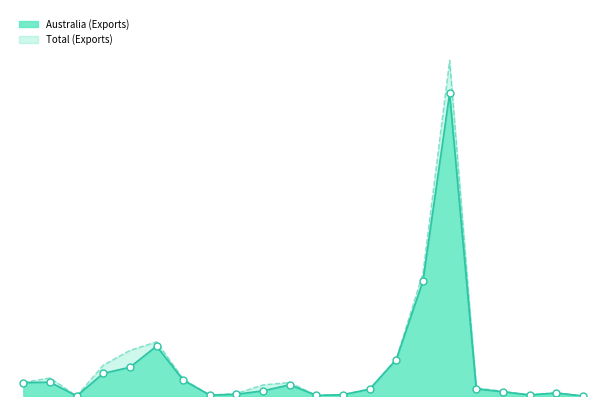

Which series has the widest spread of Y values?

Total (Exports)